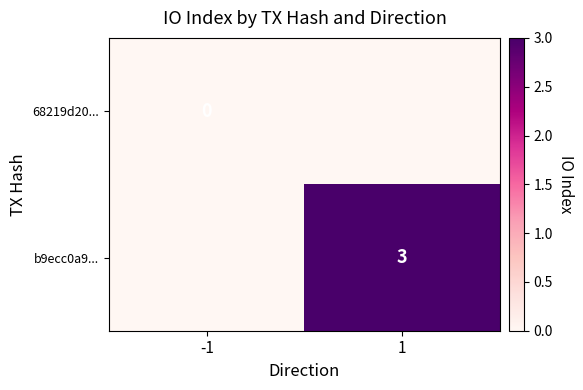

The value of b9ecc0a9... at 1 is 3. True or false?

True